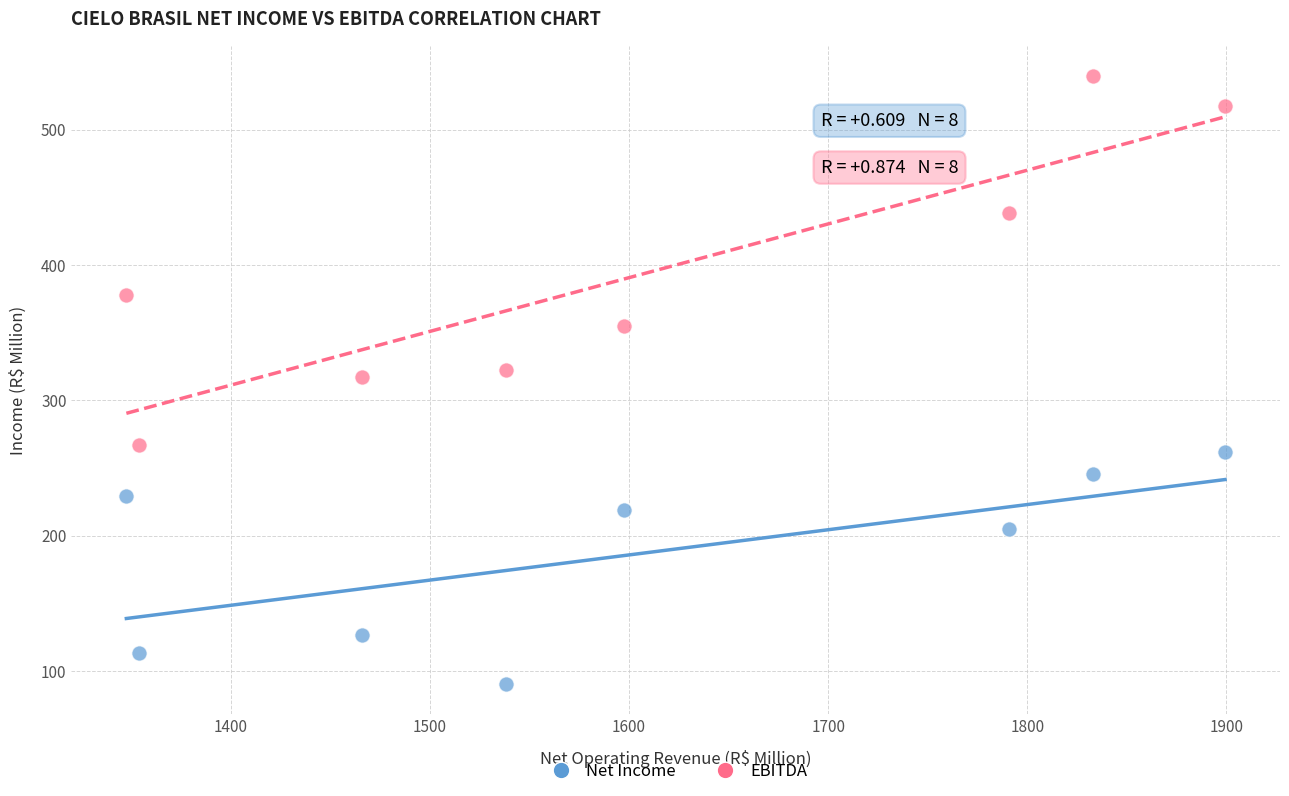

In the Net Income series, what Y value is closest to 176?

204.6